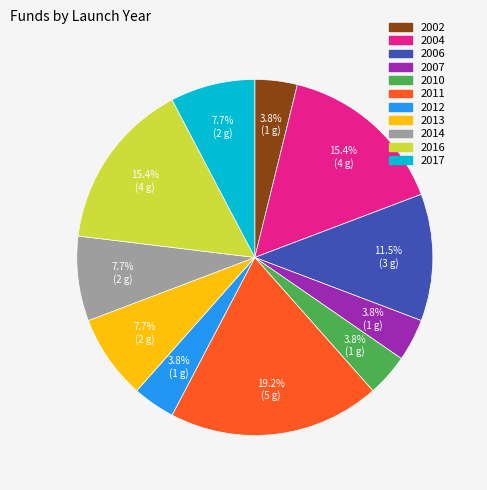

Does 2014 account for over 50% of the chart?

No